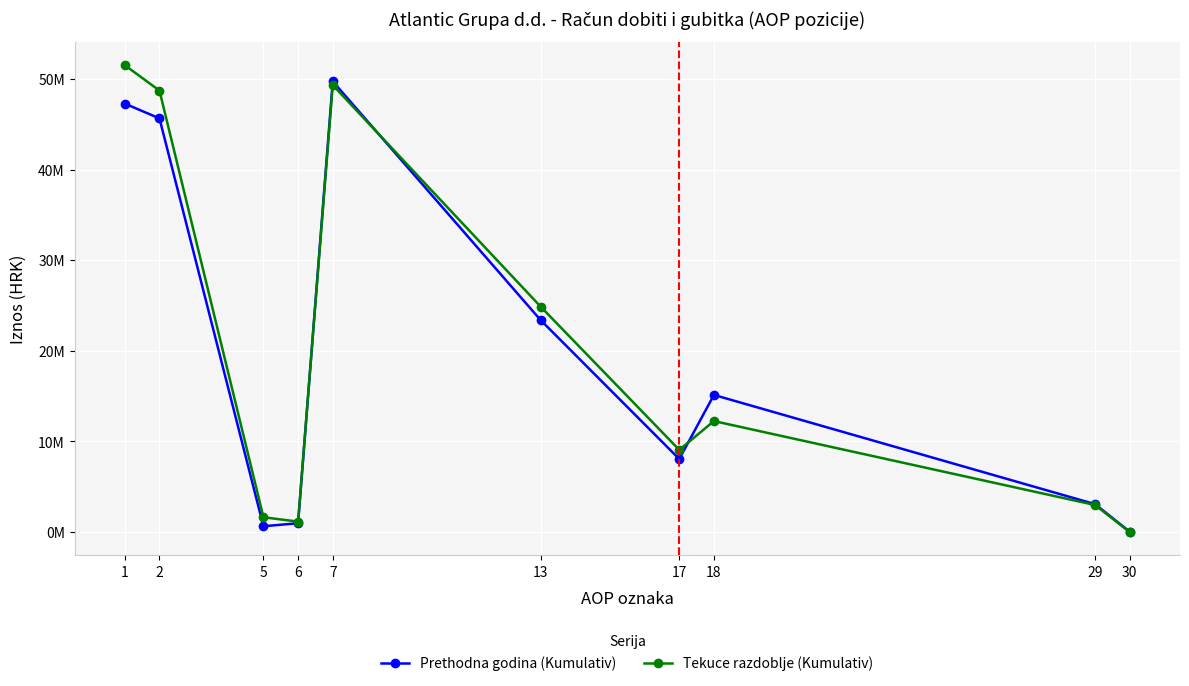

How many intersections are there between Prethodna godina (Kumulativ) and Tekuce razdoblje (Kumulativ)?

3